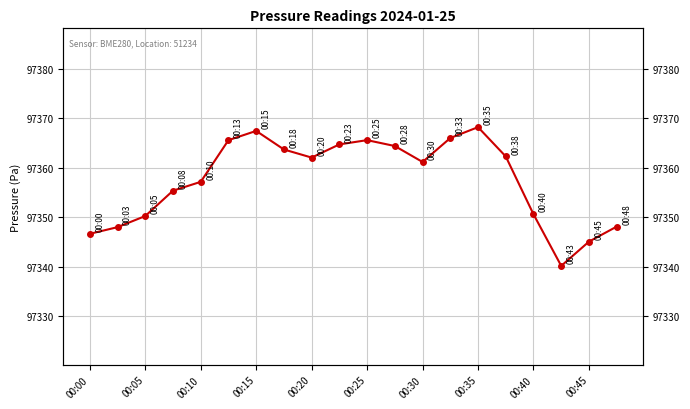

What is the ratio of the value at 00:20 to the value at 00:30?

1.0